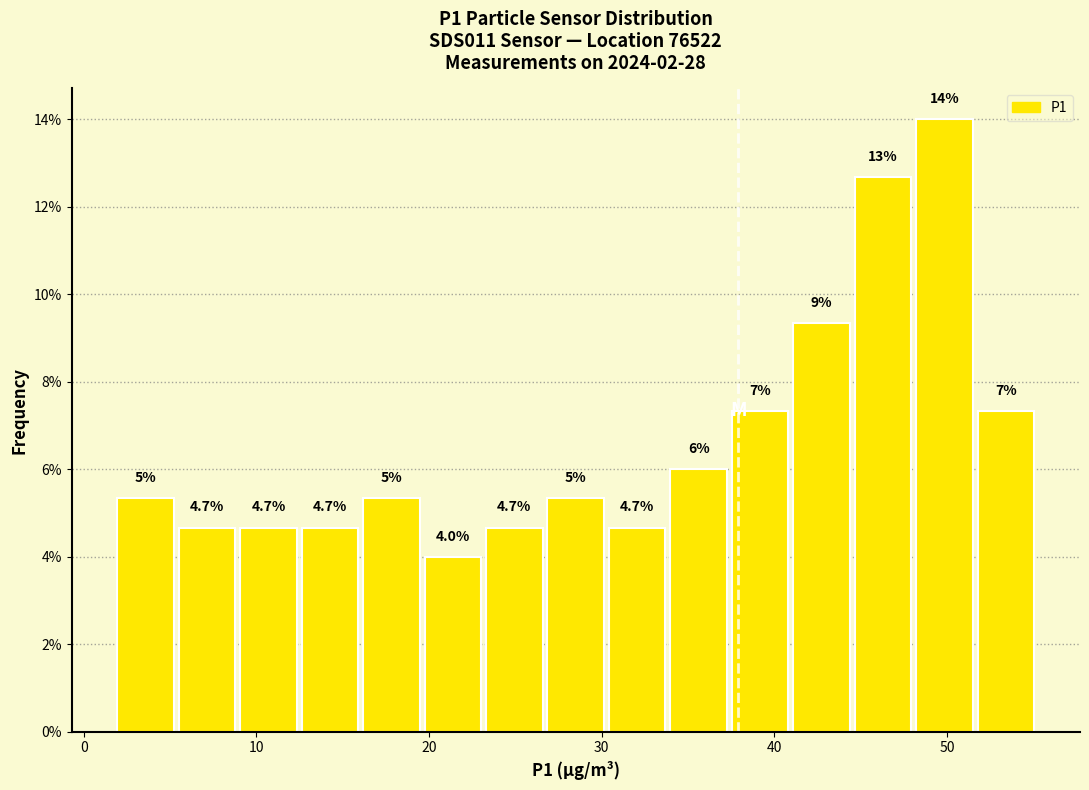

Read against the x-axis, roughly where is the centre of the tallest bar?

50